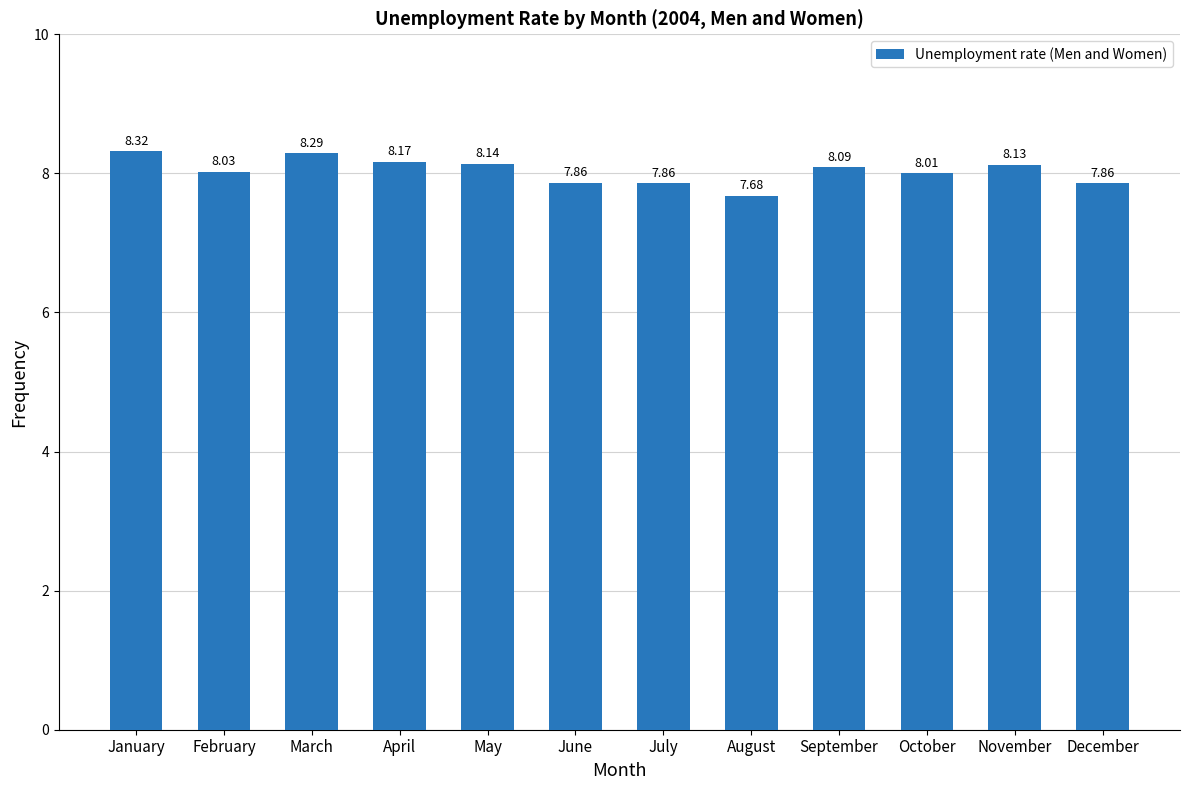

The chart shows a value of 8.1 at May. True or false?

True